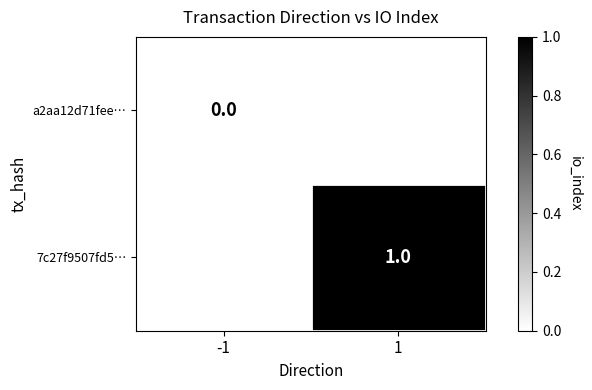

At which label does a2aa12d71fee… reach its minimum?

-1